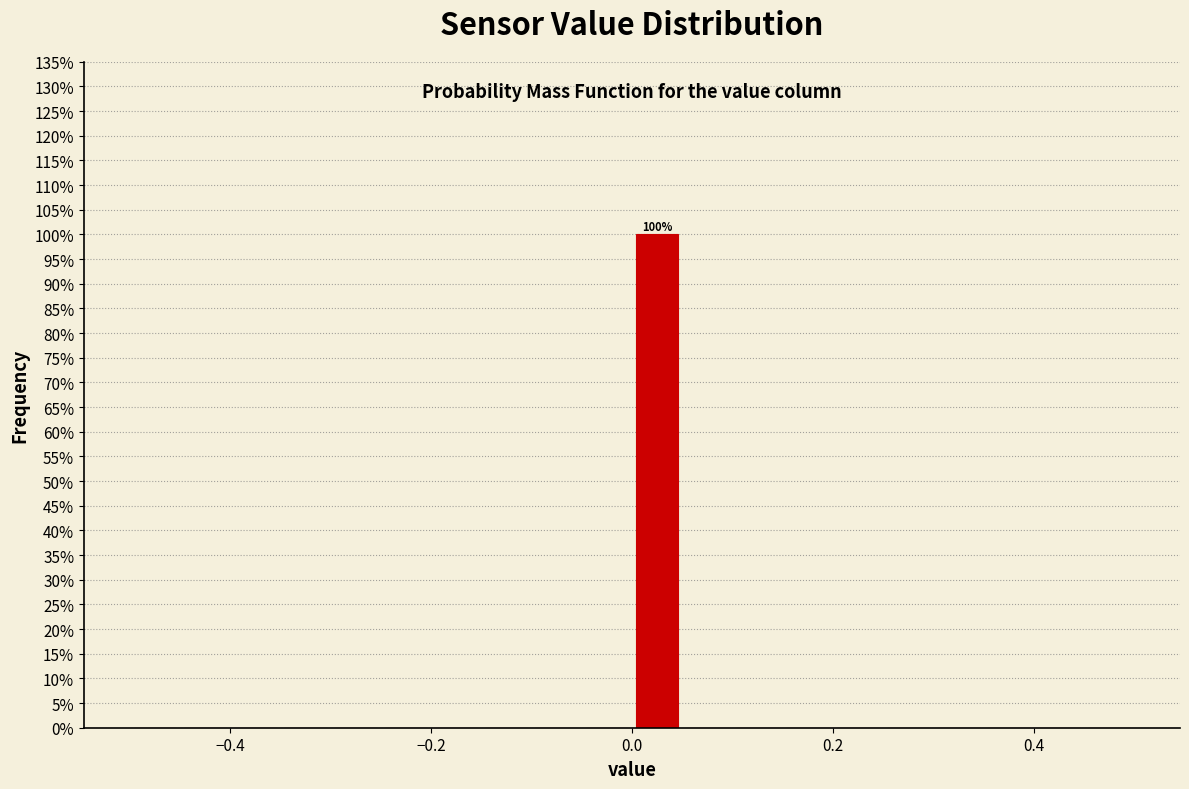

Read against the x-axis, roughly where is the centre of the tallest bar?

0.02